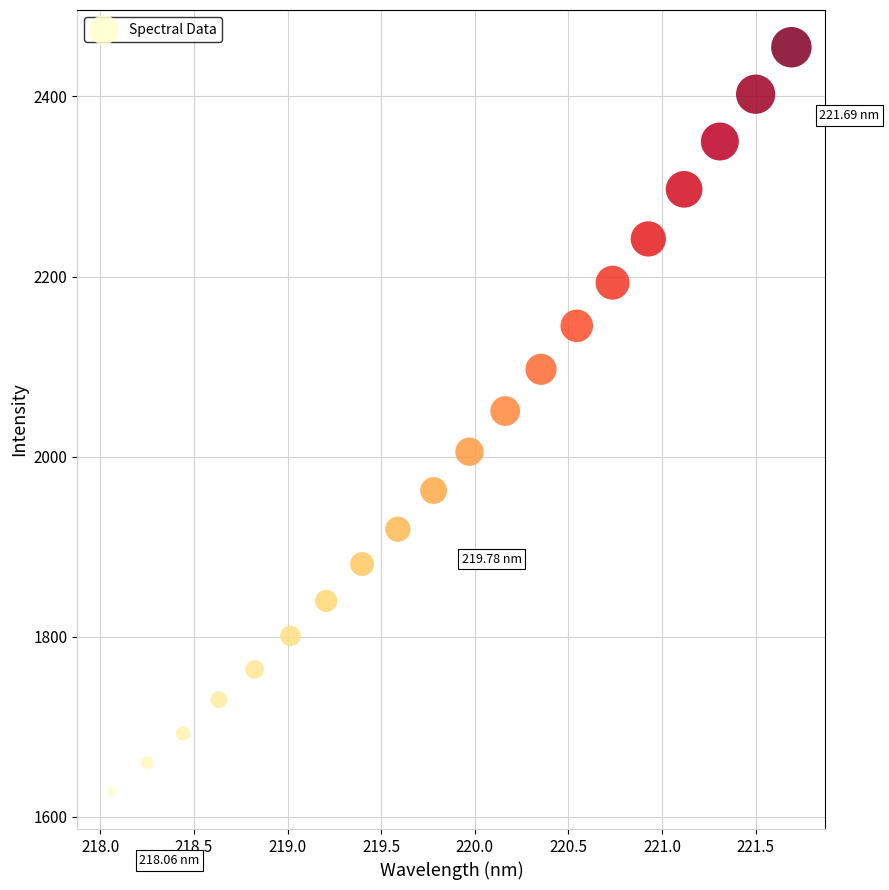

What is the range of X values (max minus min)?

3.6